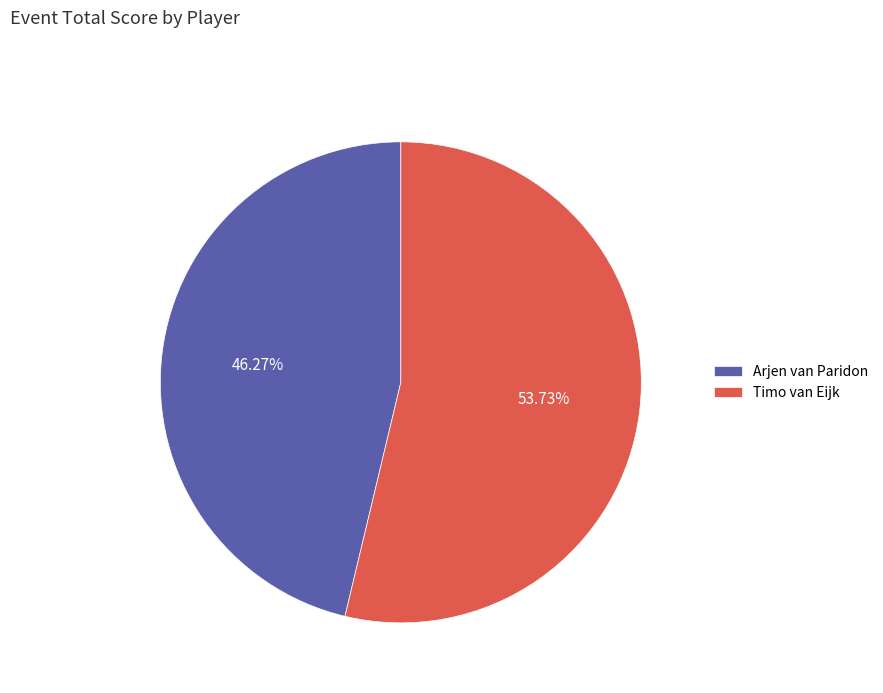

What is the majority slice?

Timo van Eijk